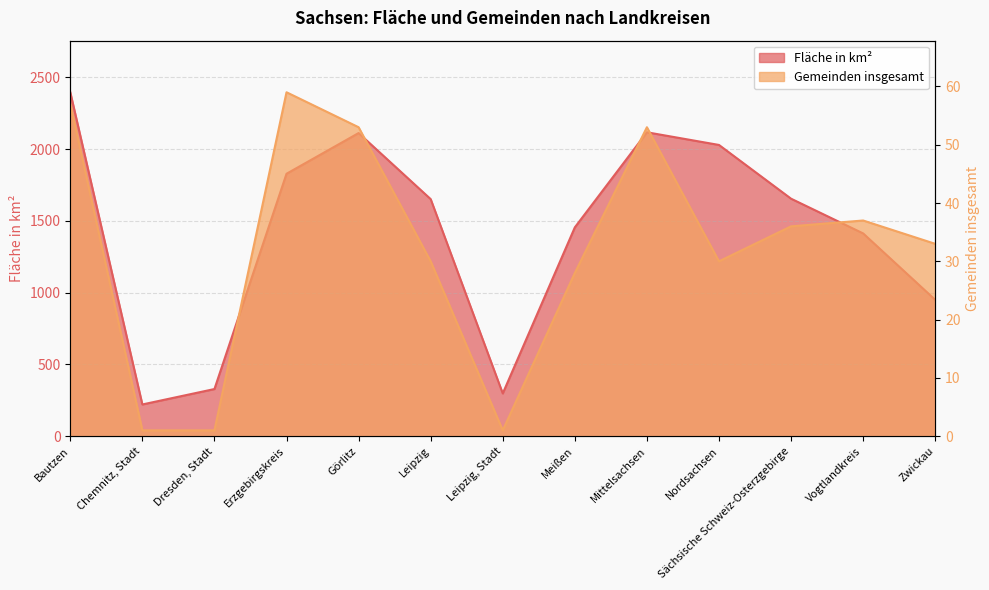

Which series has the largest total across all categories?

Fläche in km²